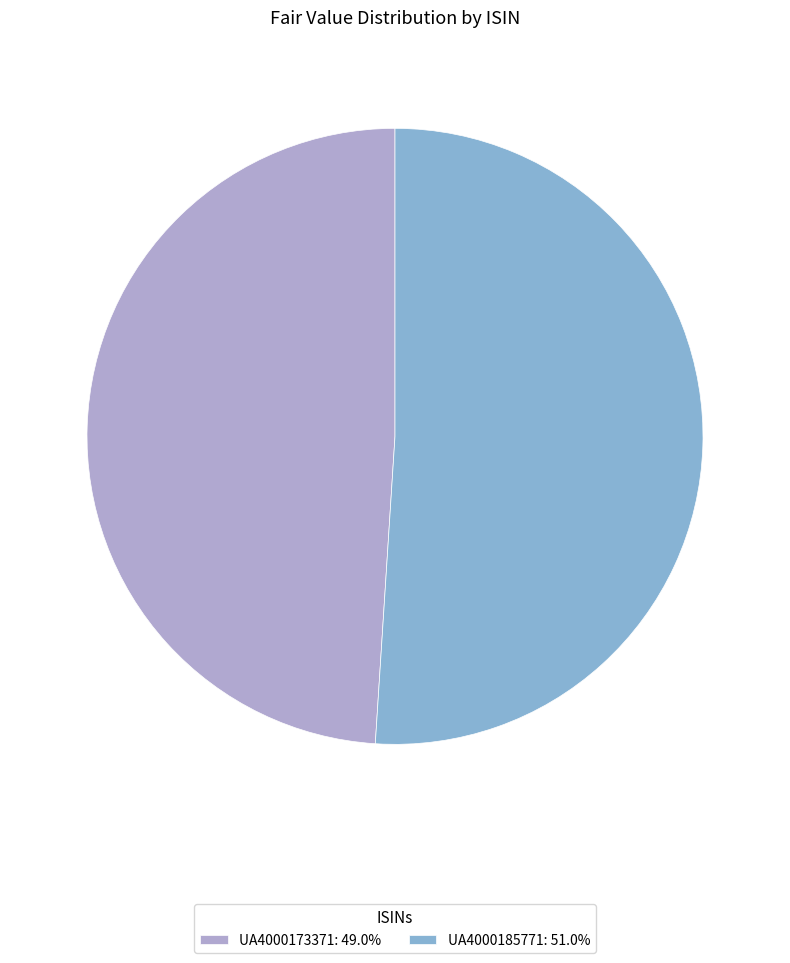

How many slices are in this pie chart?

2